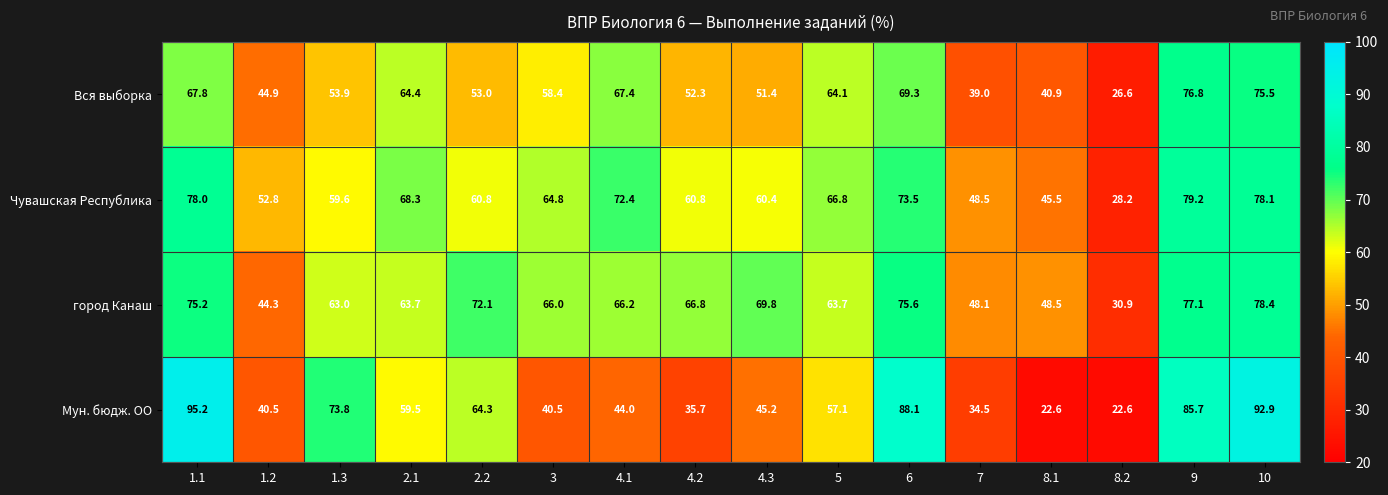

Rank the series by their maximum value, from highest to lowest.

Мун. бюдж. ОО, Чувашская Республика, город Канаш, Вся выборка